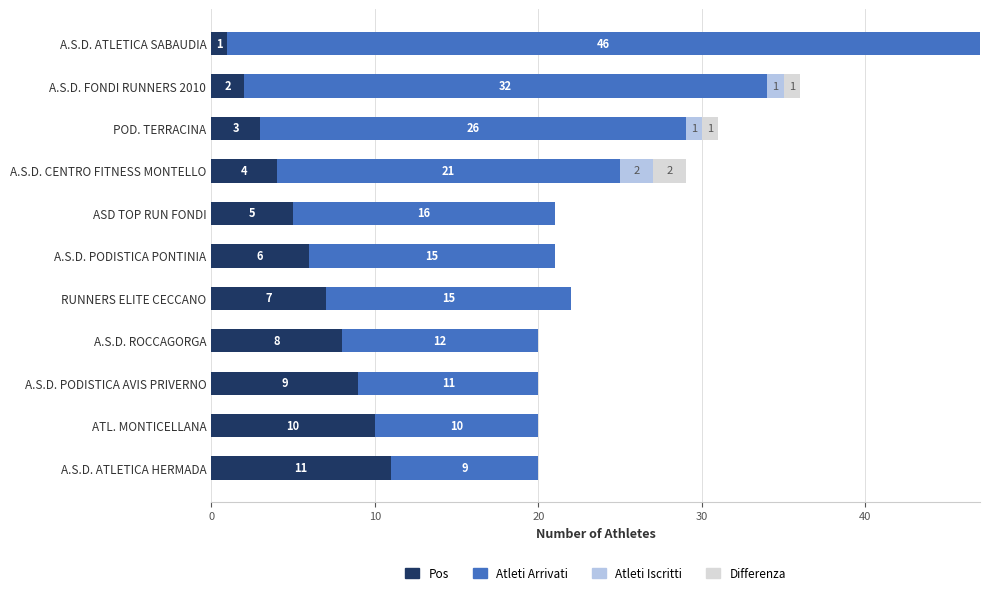

How many distinct data groups are displayed?

4